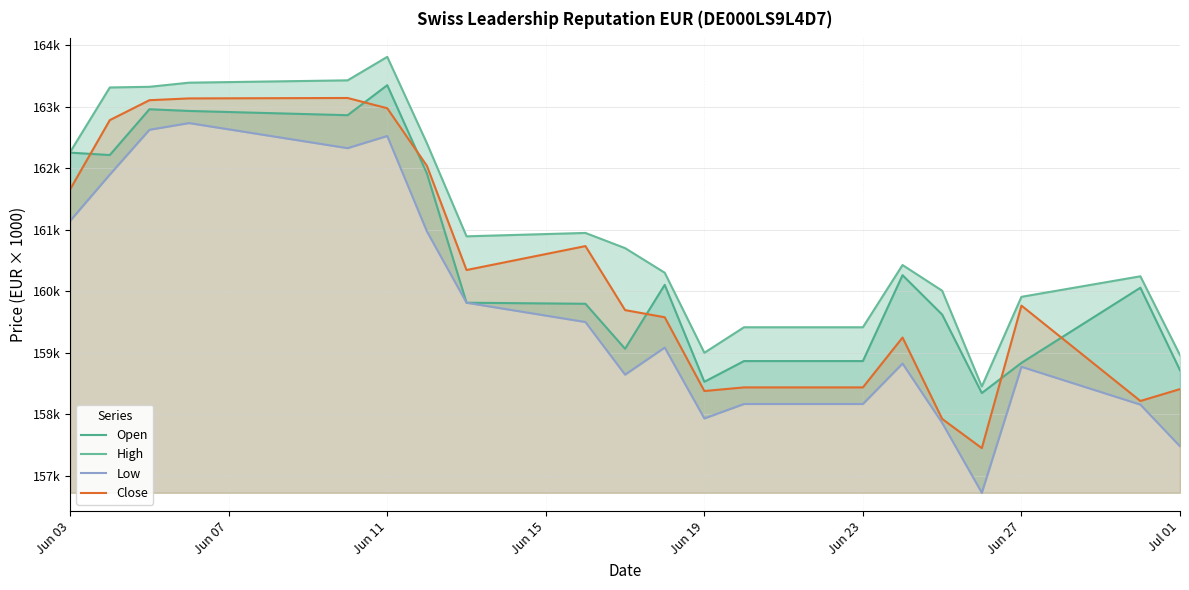

Between Jul 01 and 13, which is larger?

Jul 01